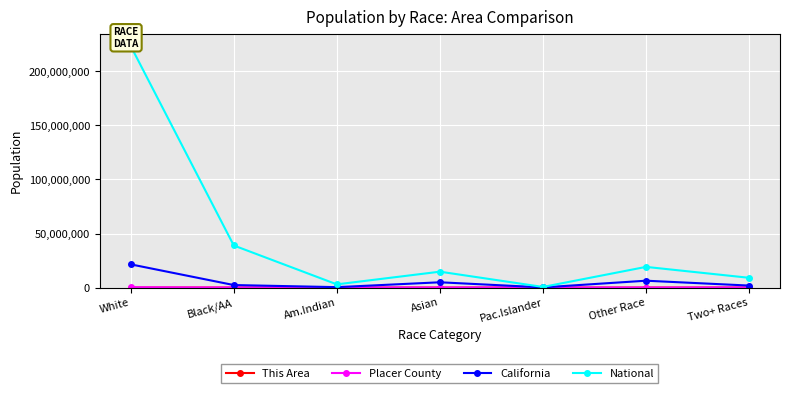

What position from the left is Two+ Races?

7